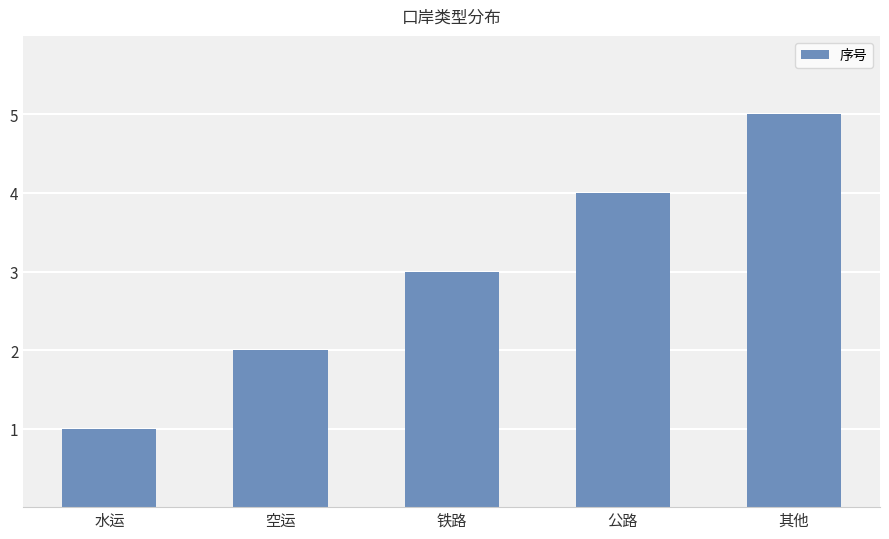

What is the sum of all values?

15